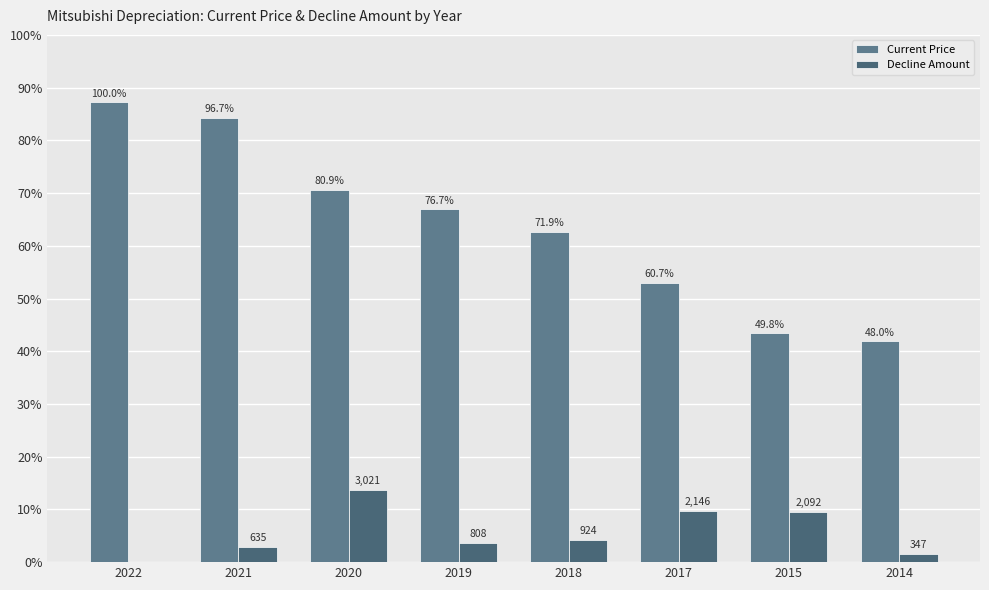

At which label does Decline Amount reach its minimum?

2022